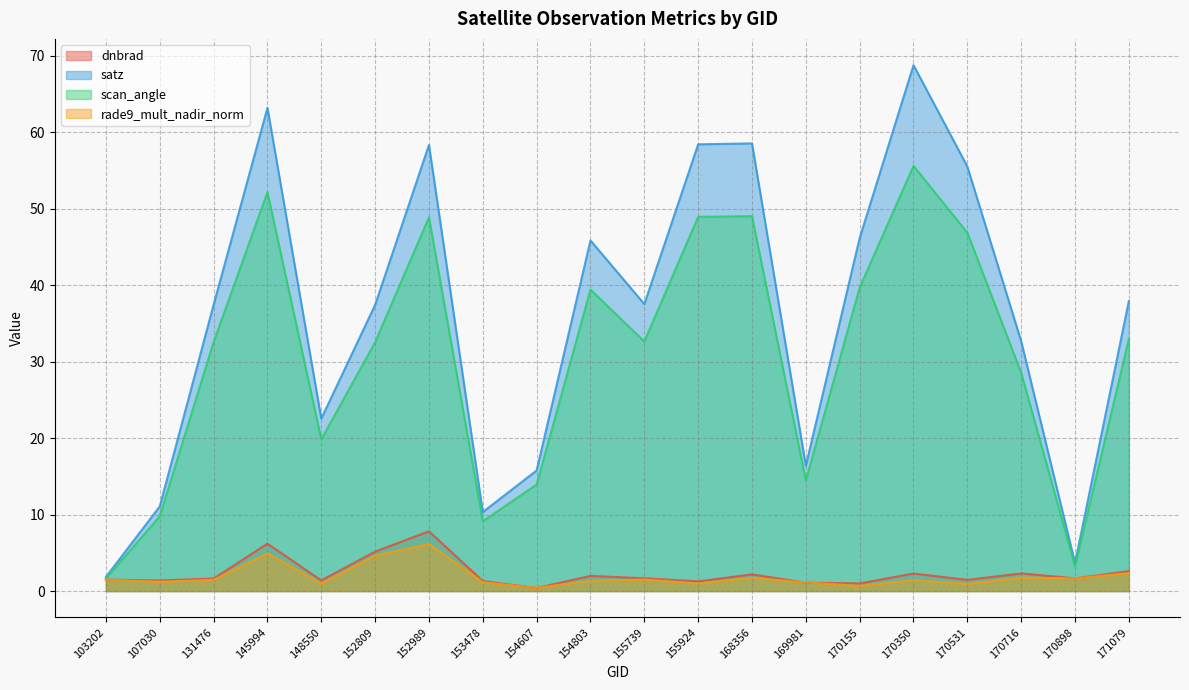

What is the smallest value displayed?

0.4